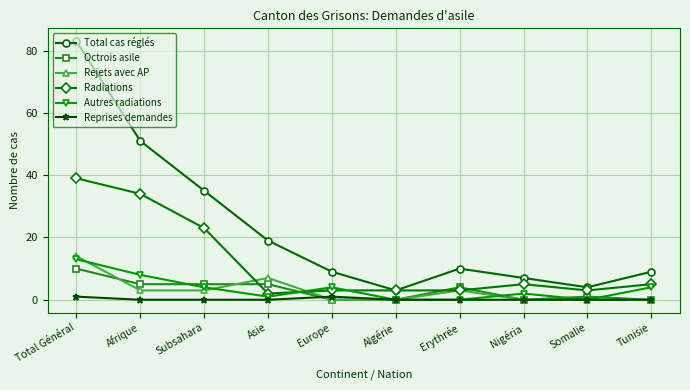

True or false: Rejets avec AP and Total cas réglés cross at least once.

False